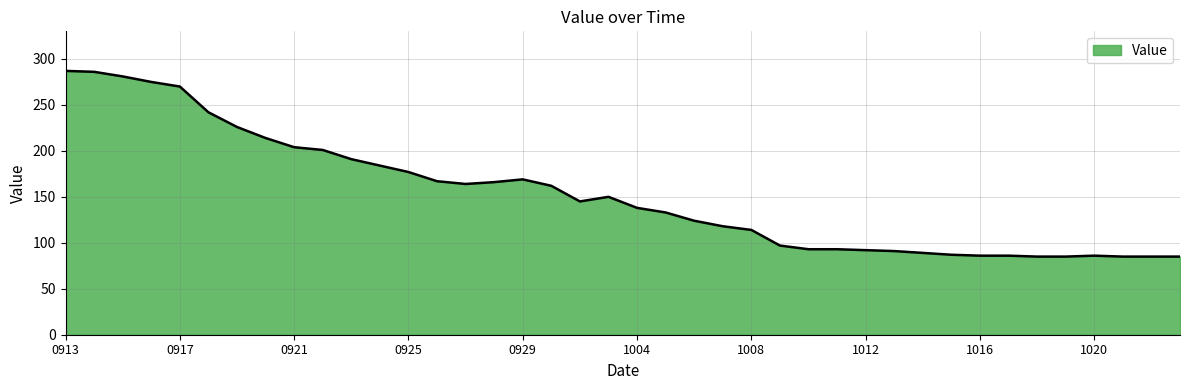

What is the difference between the maximum and minimum values?

202